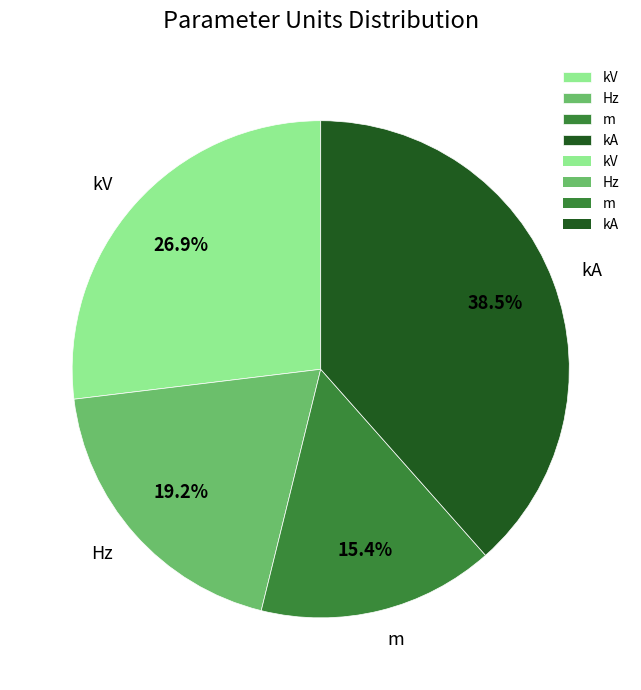

What is the smallest slice in the pie chart?

m